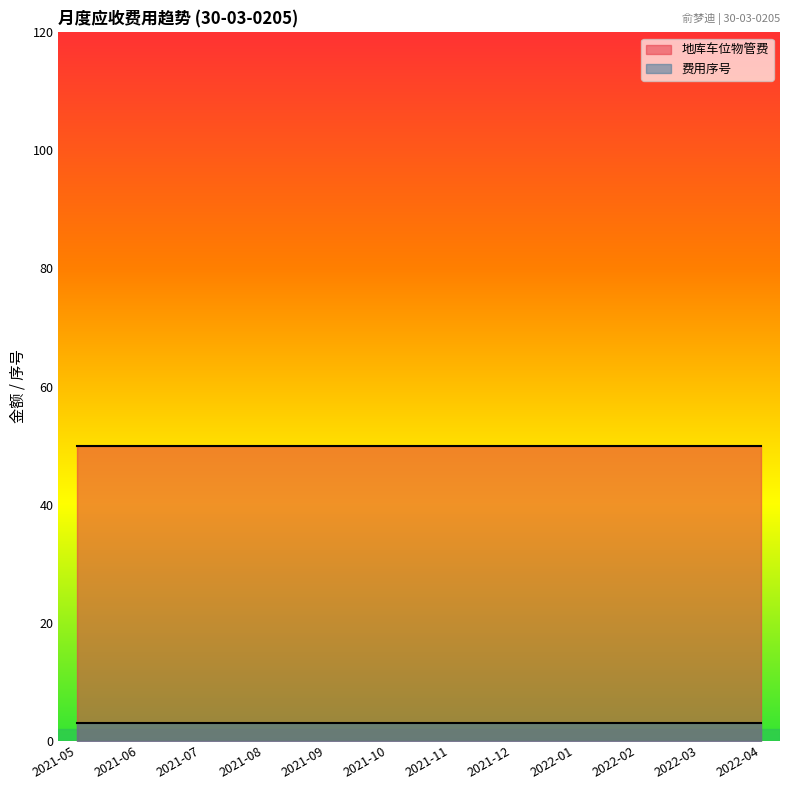

The value of 地库车位物管费 at 2021-11 is 50. True or false?

True